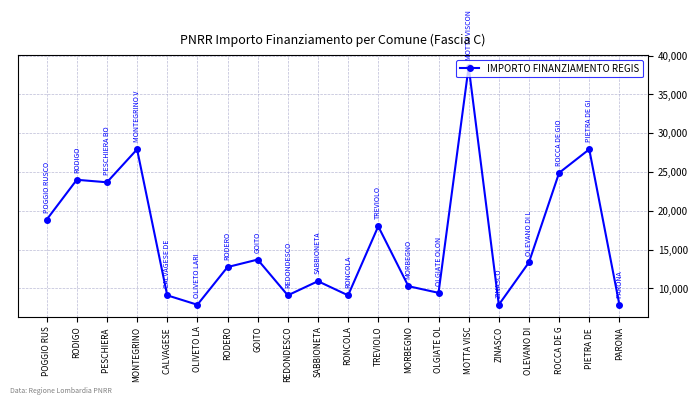

Reading right to left, transcribe all the data shown in this chart.

7891	27922	24887	13354	7891	38565	9427	10284	17997	9105	10926	9105	13712	12747	7891	9105	27922	23673	23996	18854